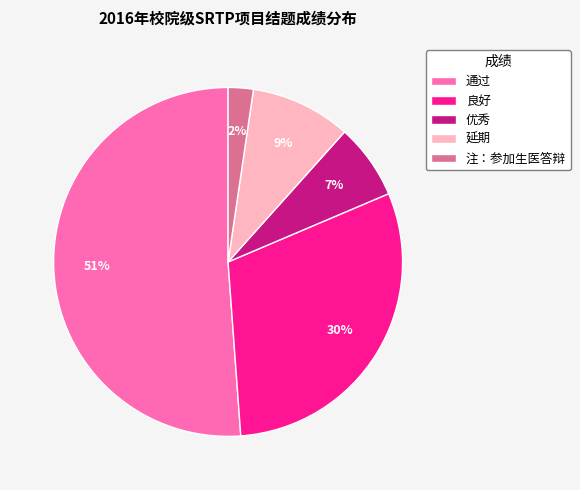

Between 通过 and 注：参加生医答辩, which is larger?

通过